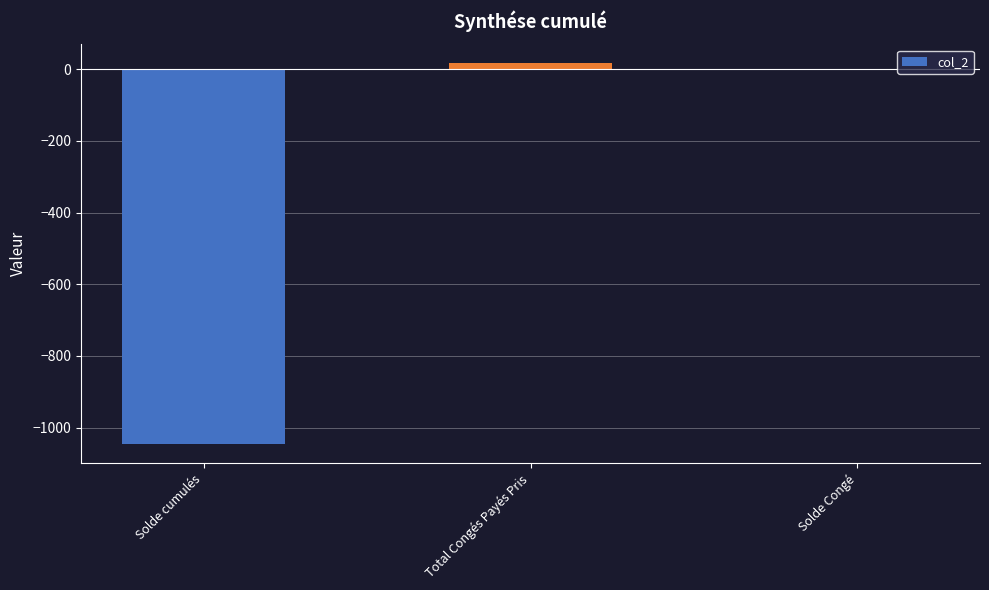

Is it true that the value at Solde cumulés is -1857.9?

False